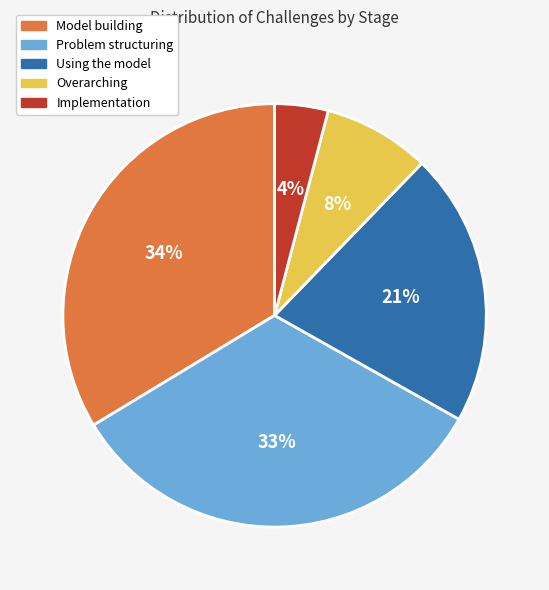

How many segments does this pie chart have?

5